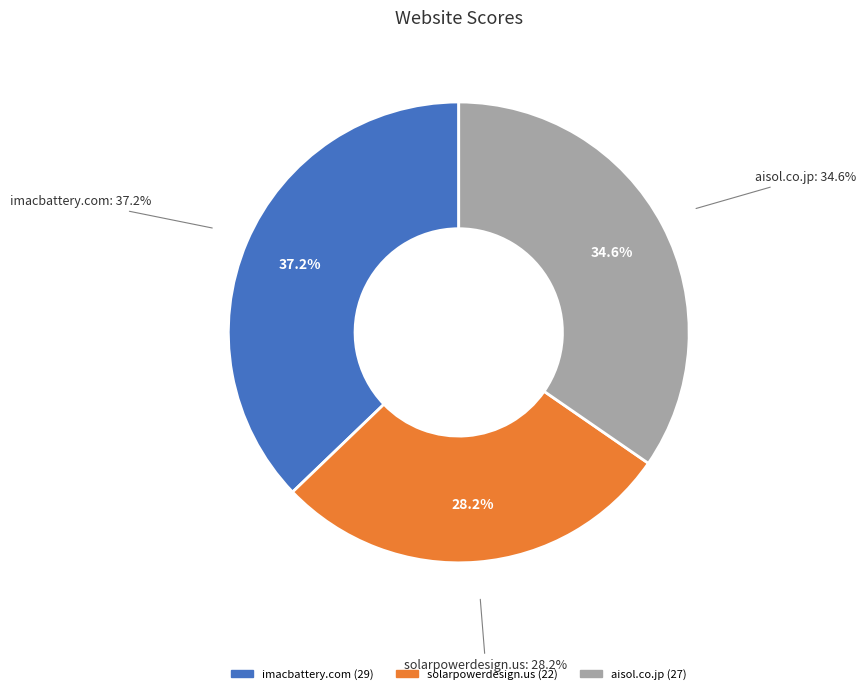

To the nearest percent, what portion does imacbattery.com represent?

37%